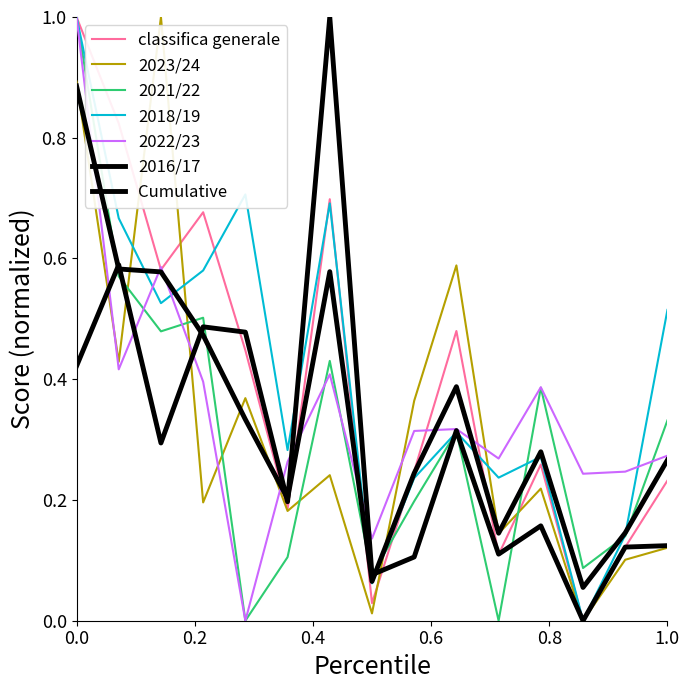

Is this an area chart (filled region under the line)?

No